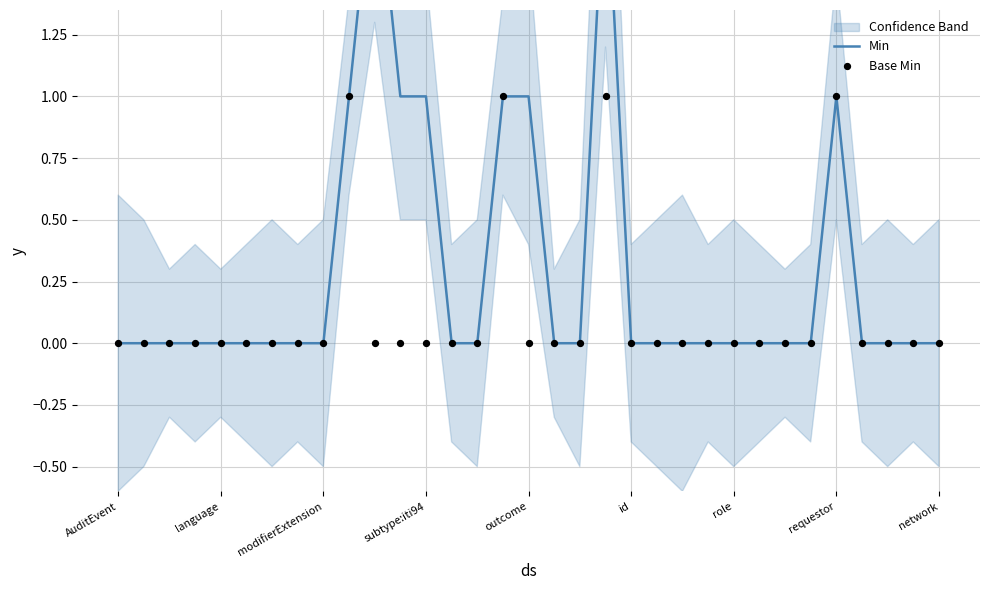

What are all the series names shown in the legend?

Min, Base Min